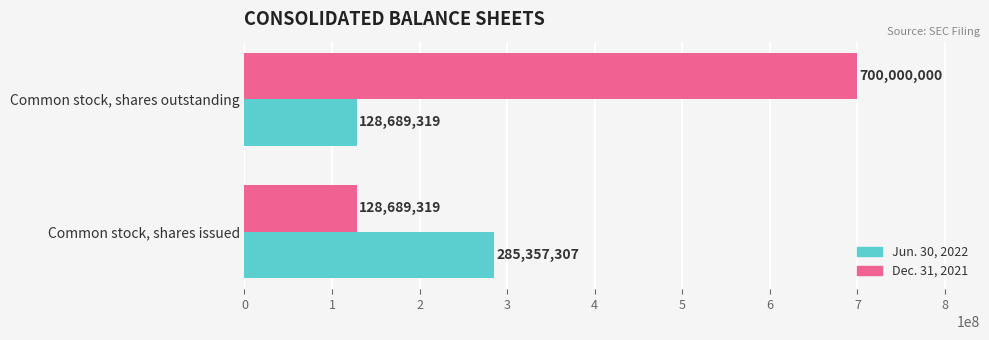

List the series in order of their peak value, highest first.

Dec. 31, 2021, Jun. 30, 2022